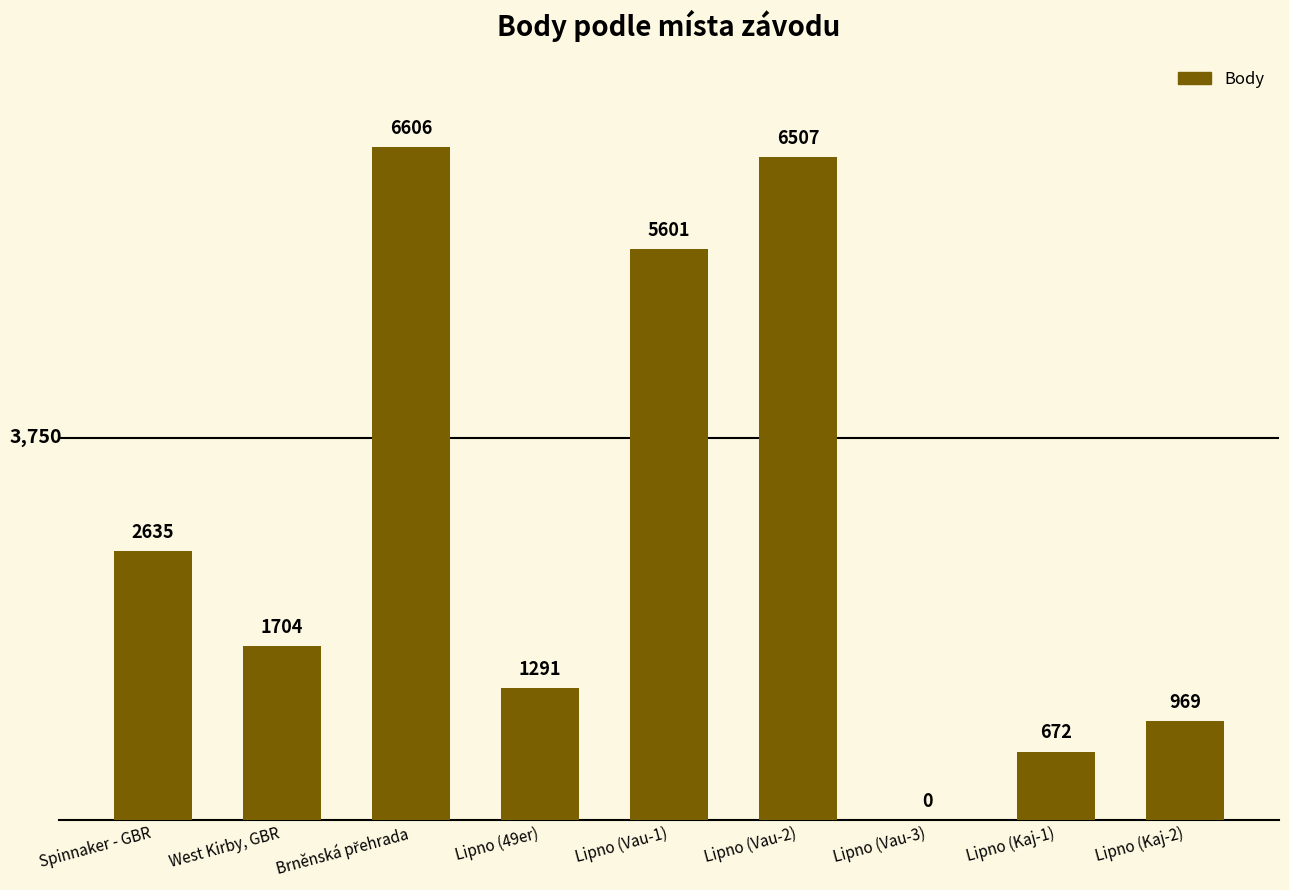

What is the sum of all values?

25985